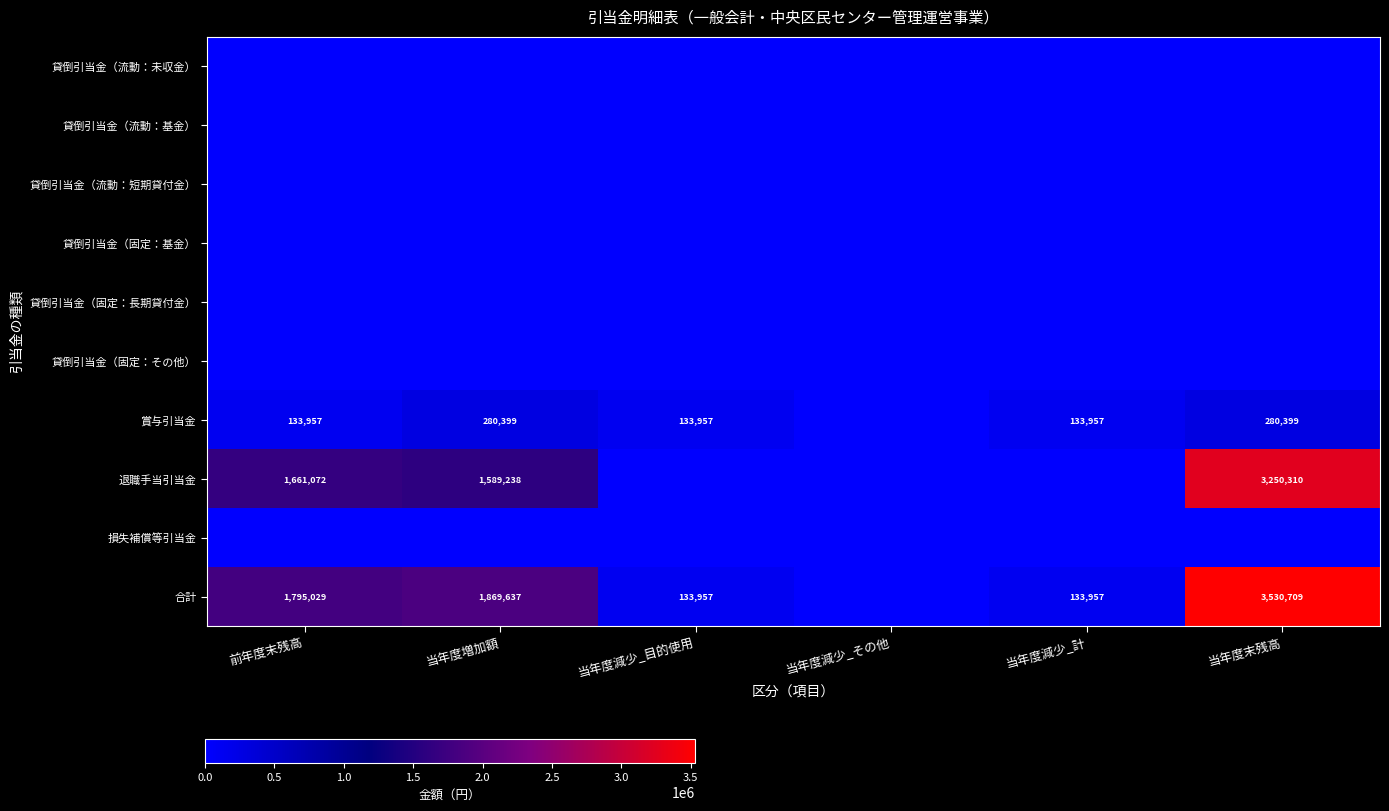

Is it true that 合計 equals 3530709 at 当年度末残高?

True